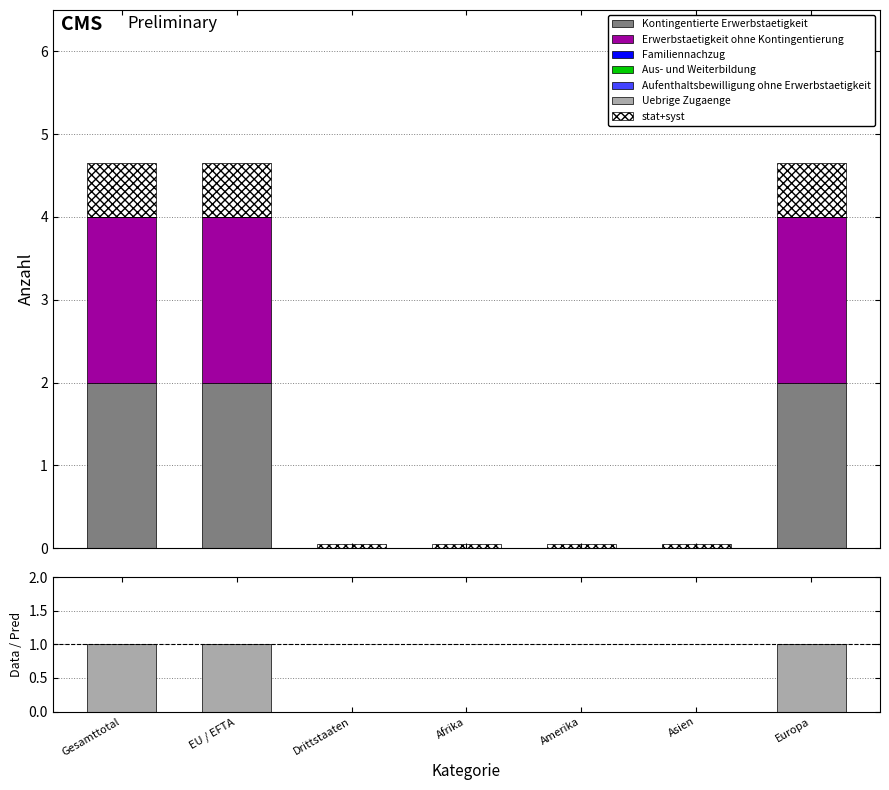

At which label does Kontingentierte Erwerbstaetigkeit reach its peak?

Gesamttotal